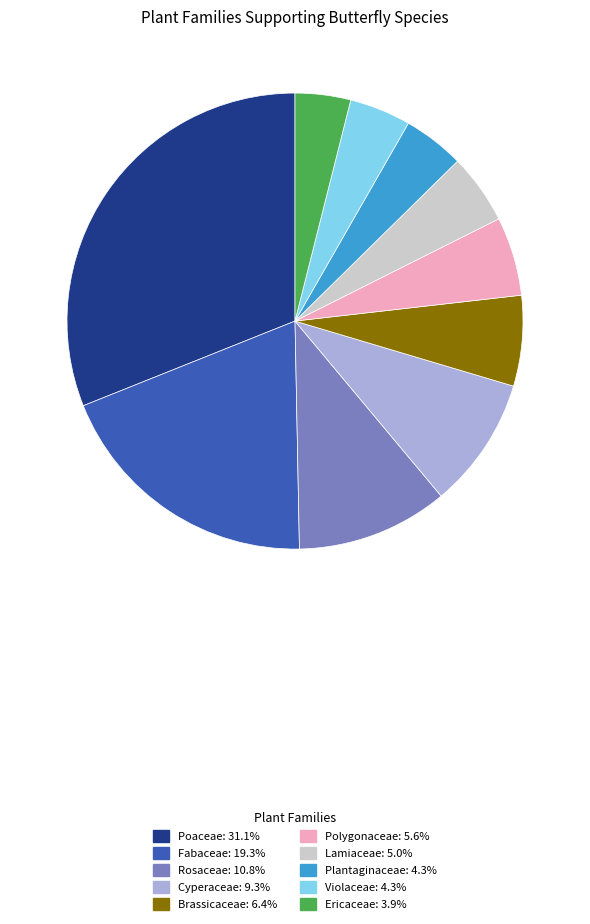

Which has a higher value, Cyperaceae or Lamiaceae?

Cyperaceae